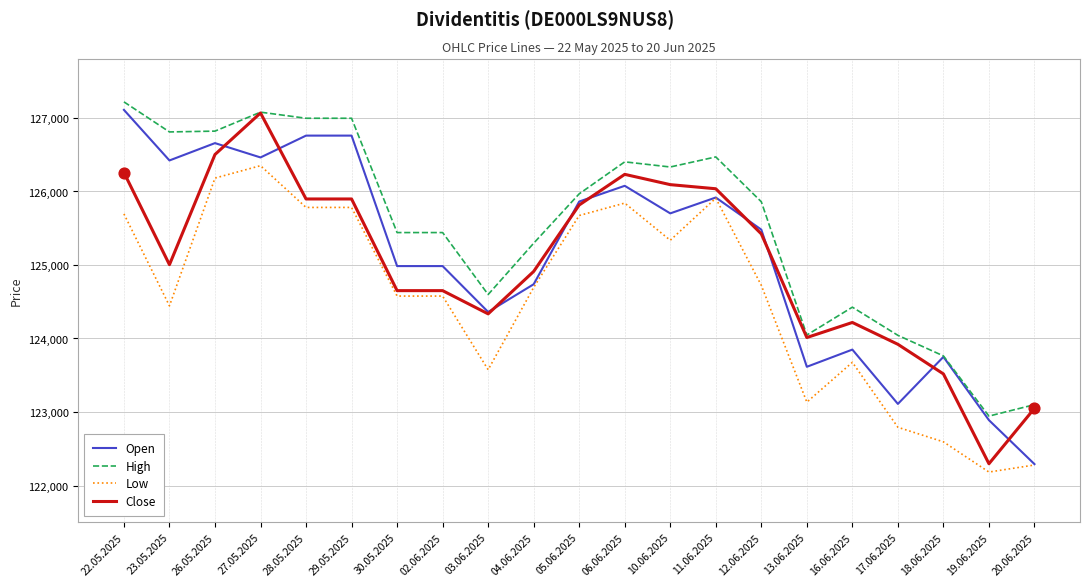

What is the total value across all series at 19.06.2025?

490312